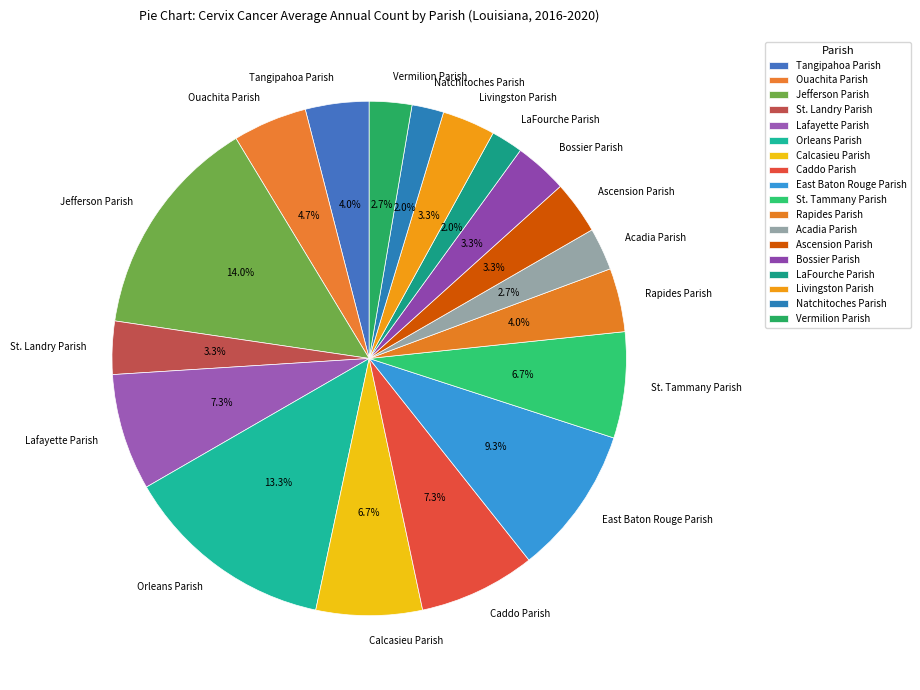

Does Livingston Parish represent more than half of the total?

No